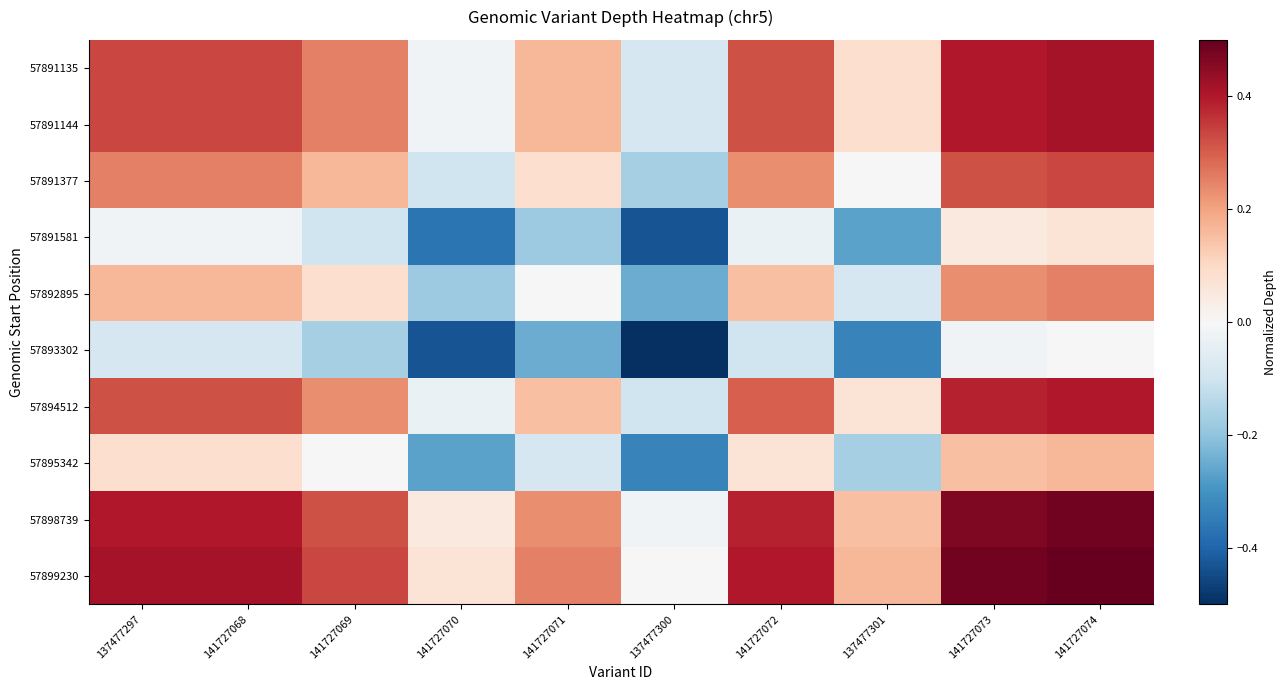

How many distinct data groups are displayed?

10